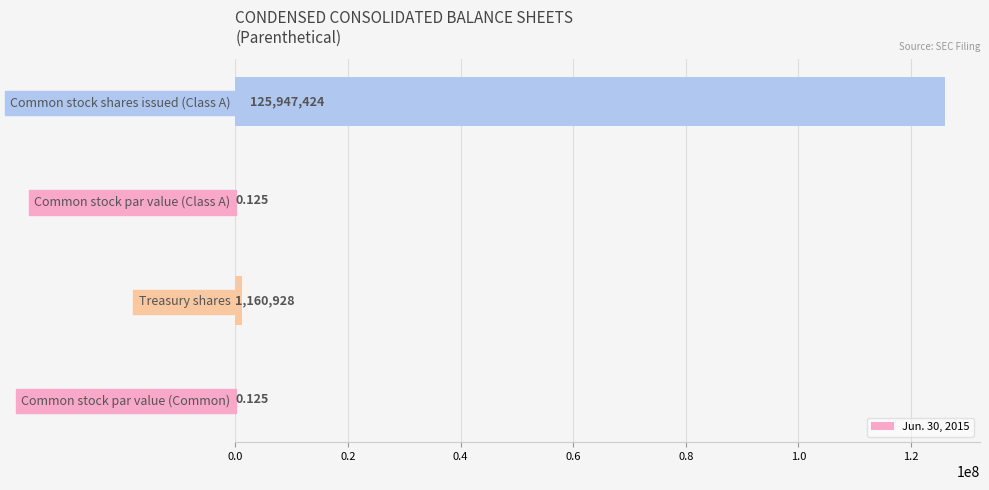

Which has a higher value, Common stock par value (Class A) or Treasury shares?

Treasury shares